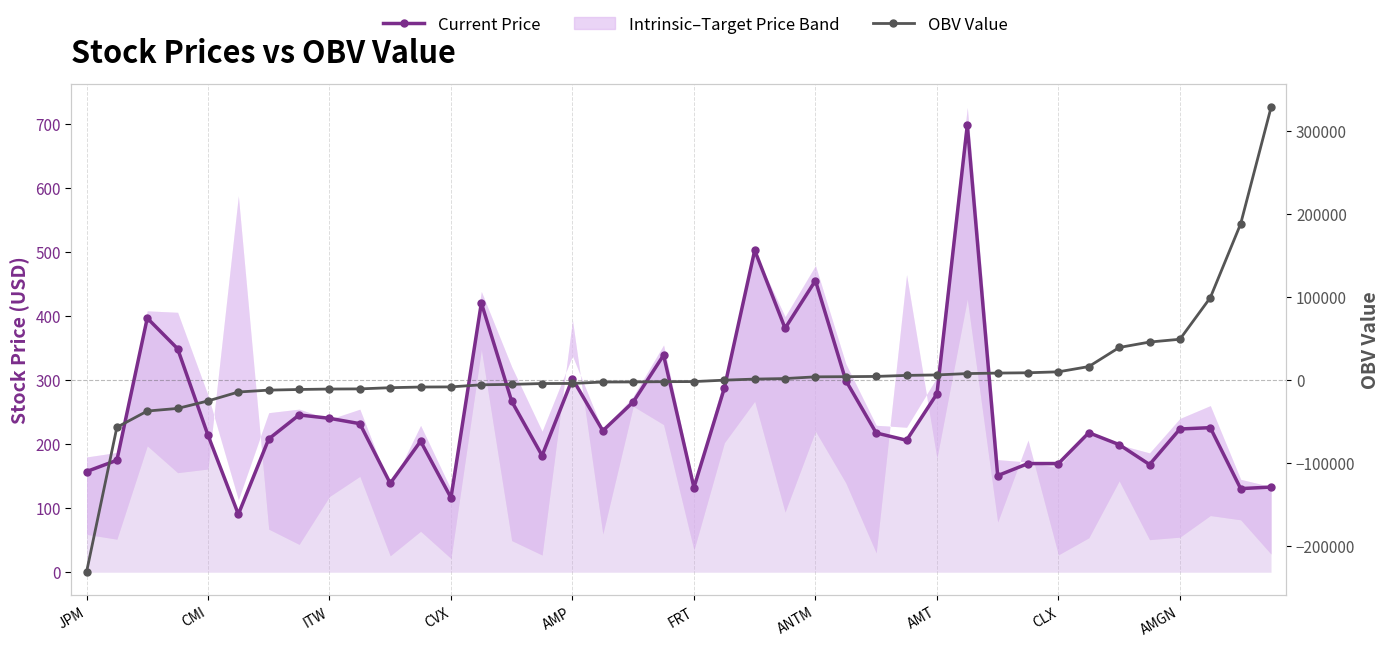

What is the average value of the OBV Value series?

8045.2